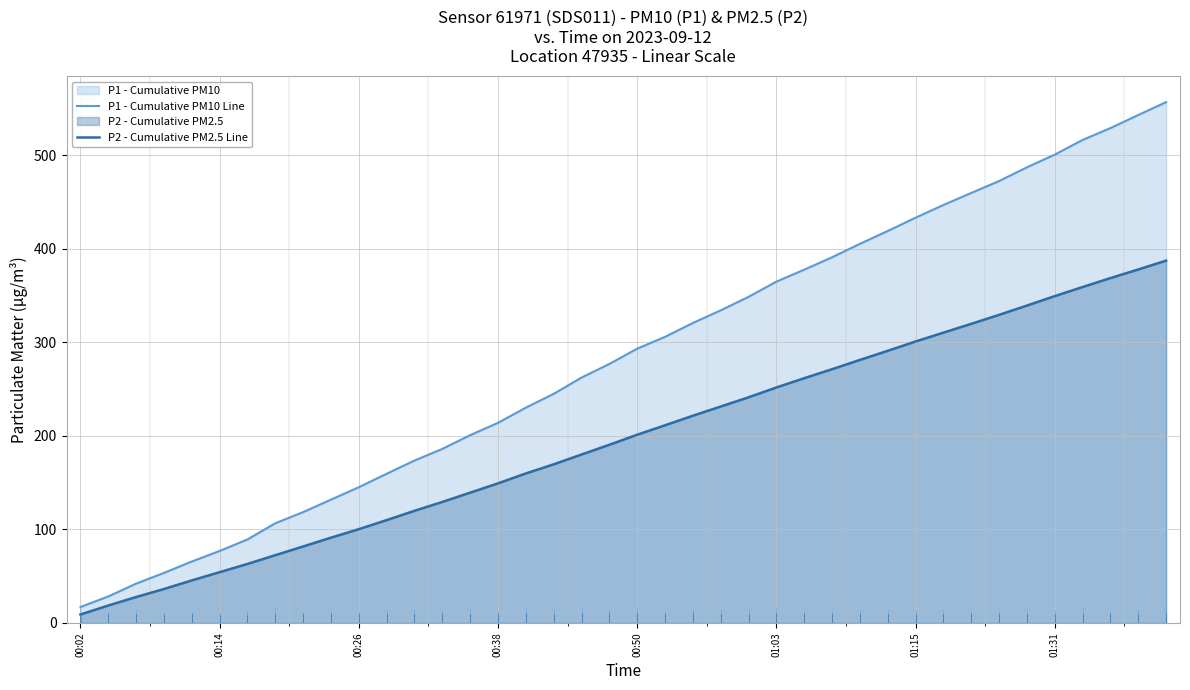

The P2 - Cumulative PM2.5 Line series shows 149.3 at 00:38. True or false?

True